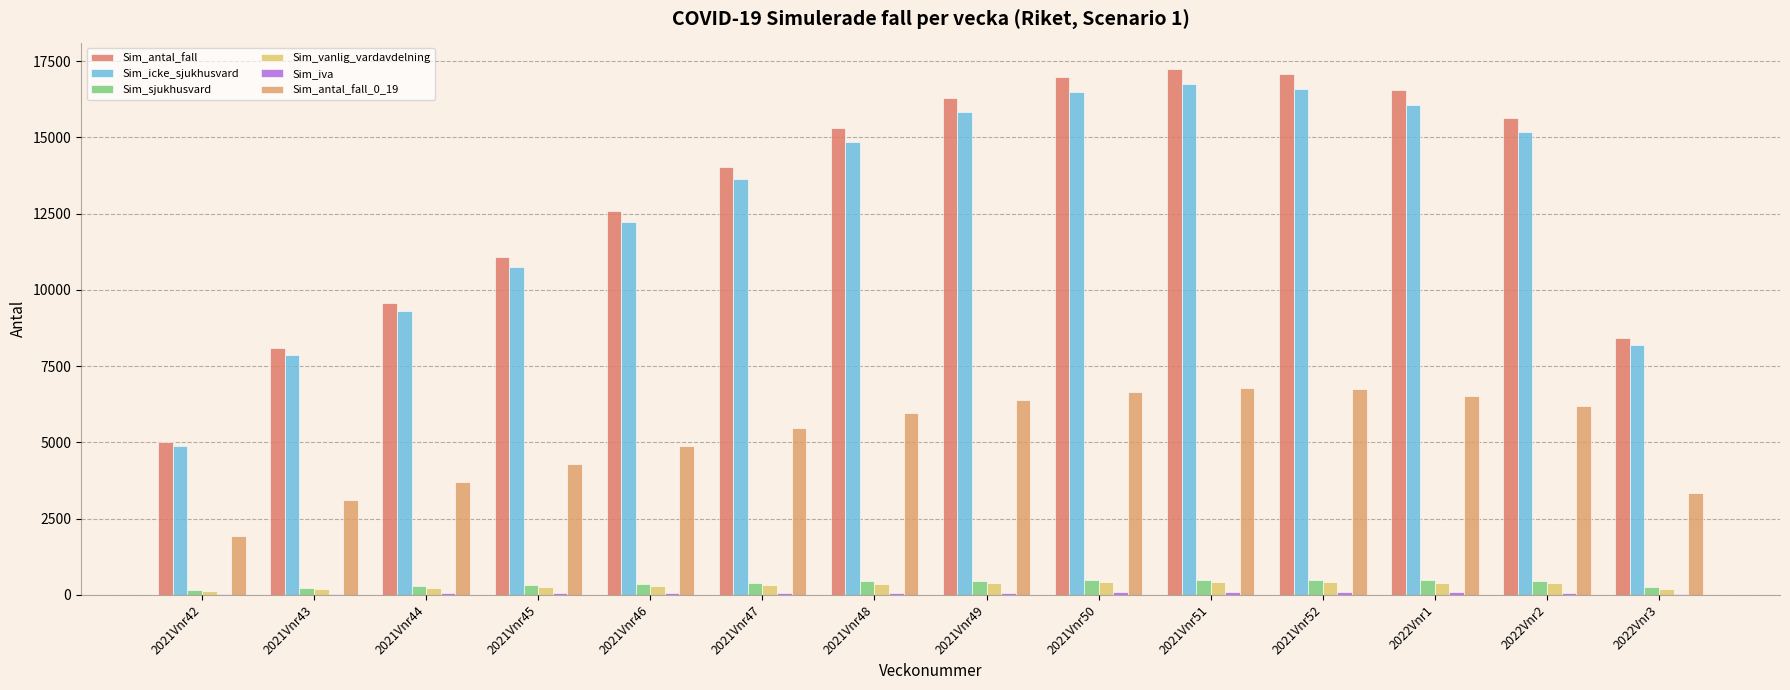

What is the lowest value of the Sim_antal_fall_0_19 series?

1928.9